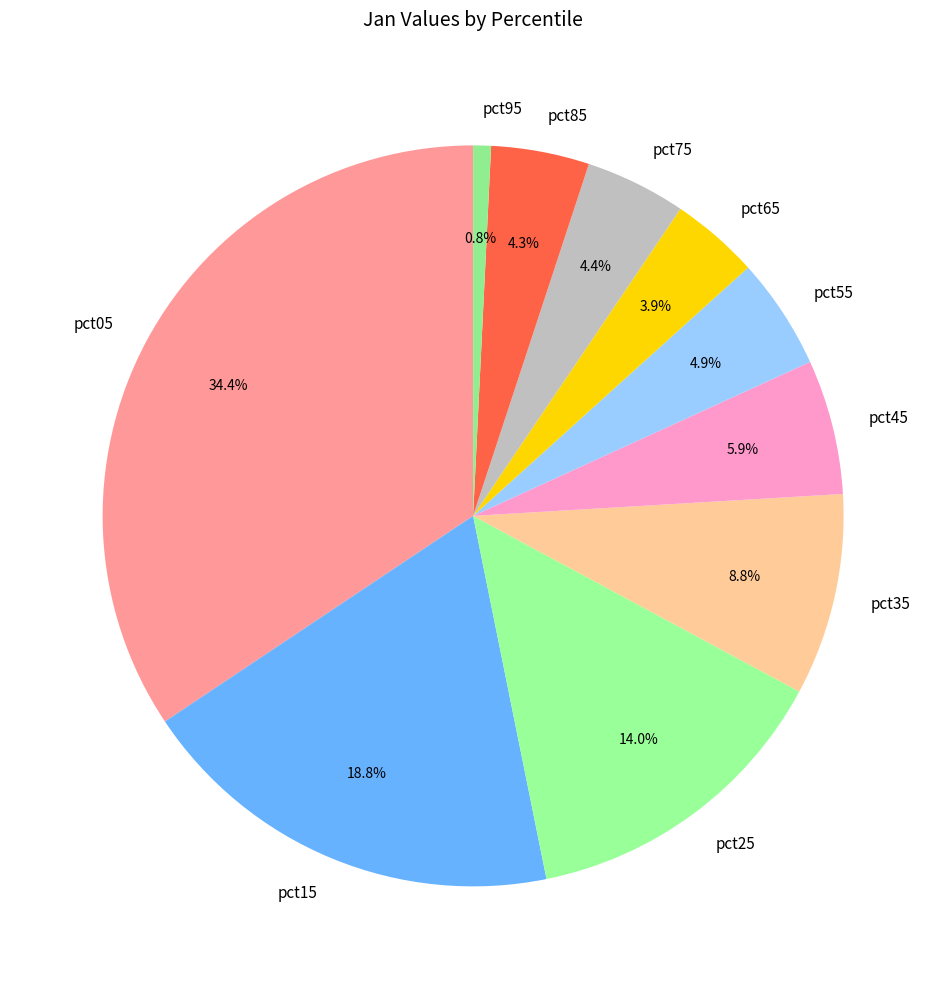

Is pct55 the majority of the pie?

No